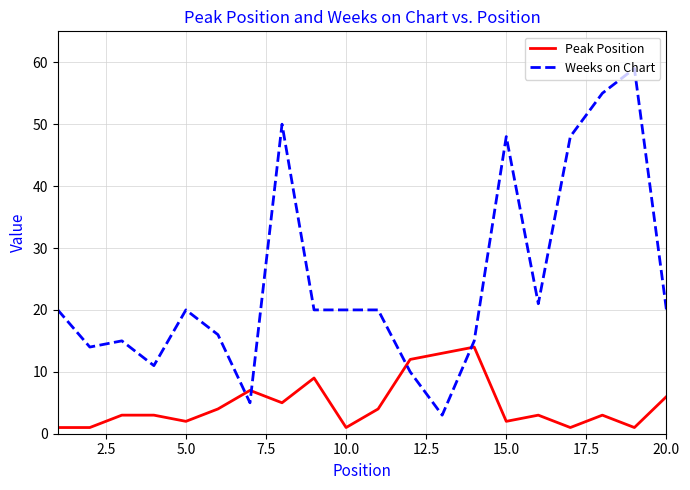

Which series has the widest spread of values?

Weeks on Chart